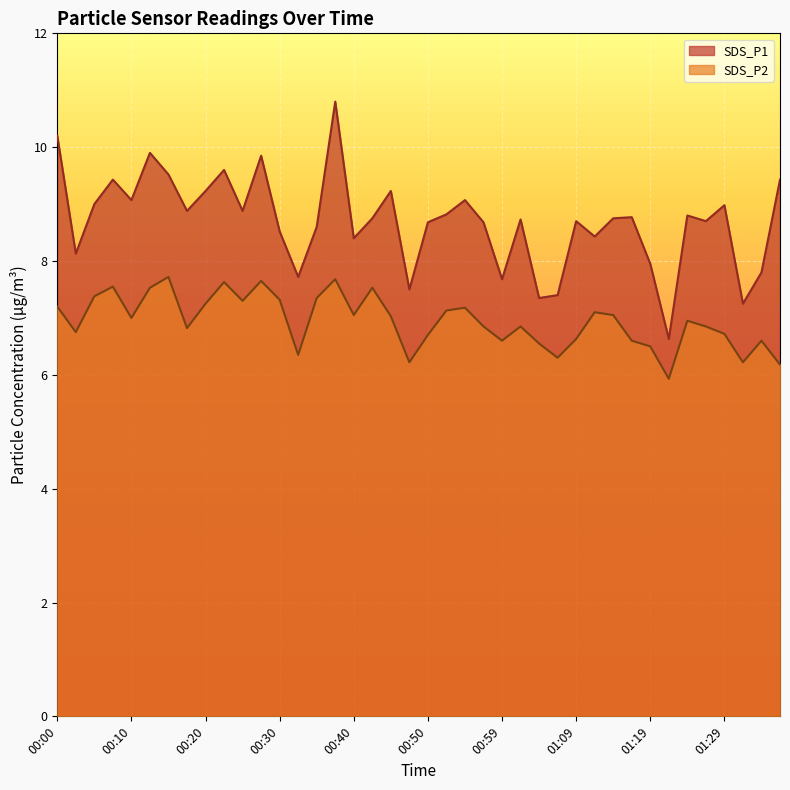

Does the chart display data point markers on the line(s)?

No